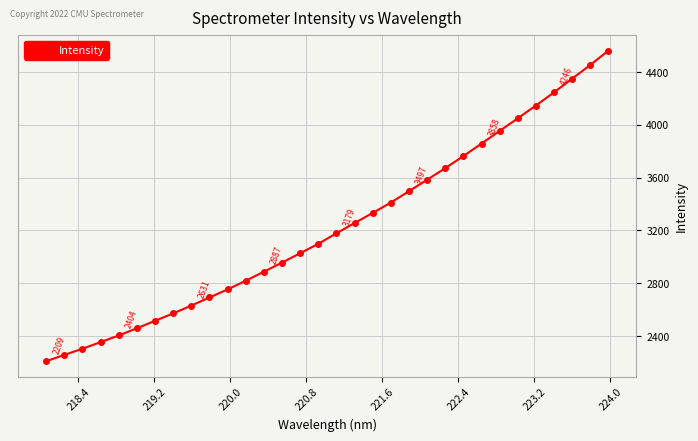

What is the average value?

3226.6